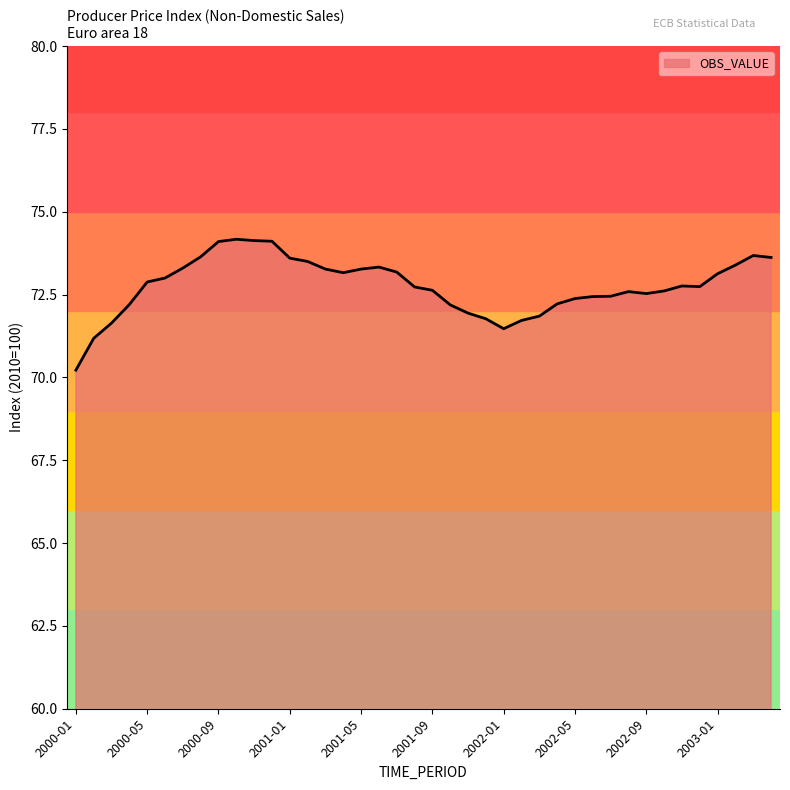

What is the maximum value shown in the chart?

74.2